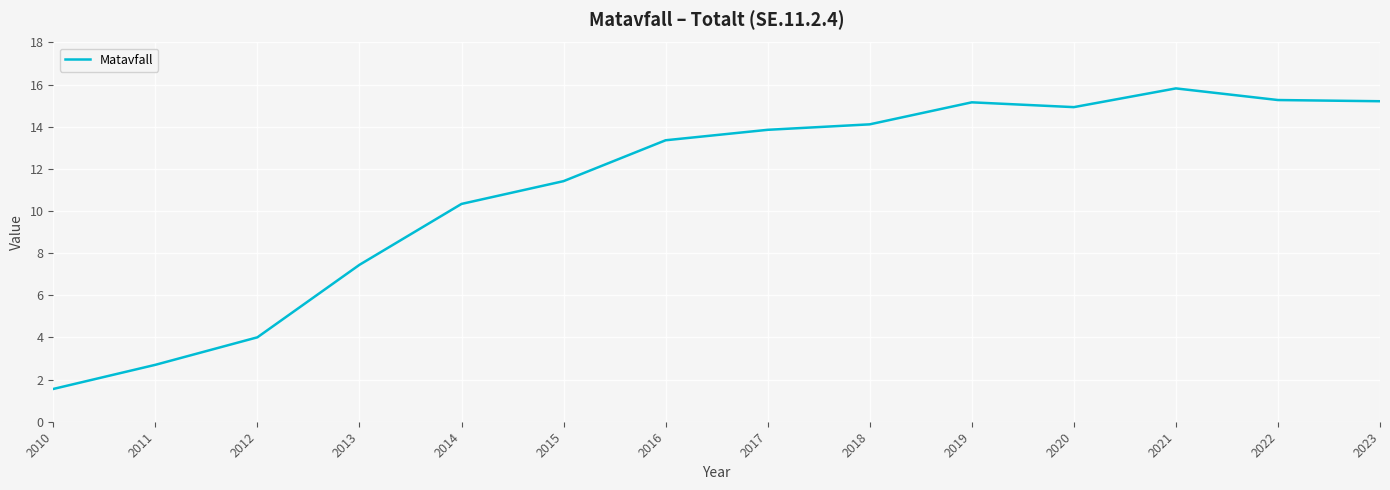

True or false: there are more than 0 points higher than both neighbors.

True